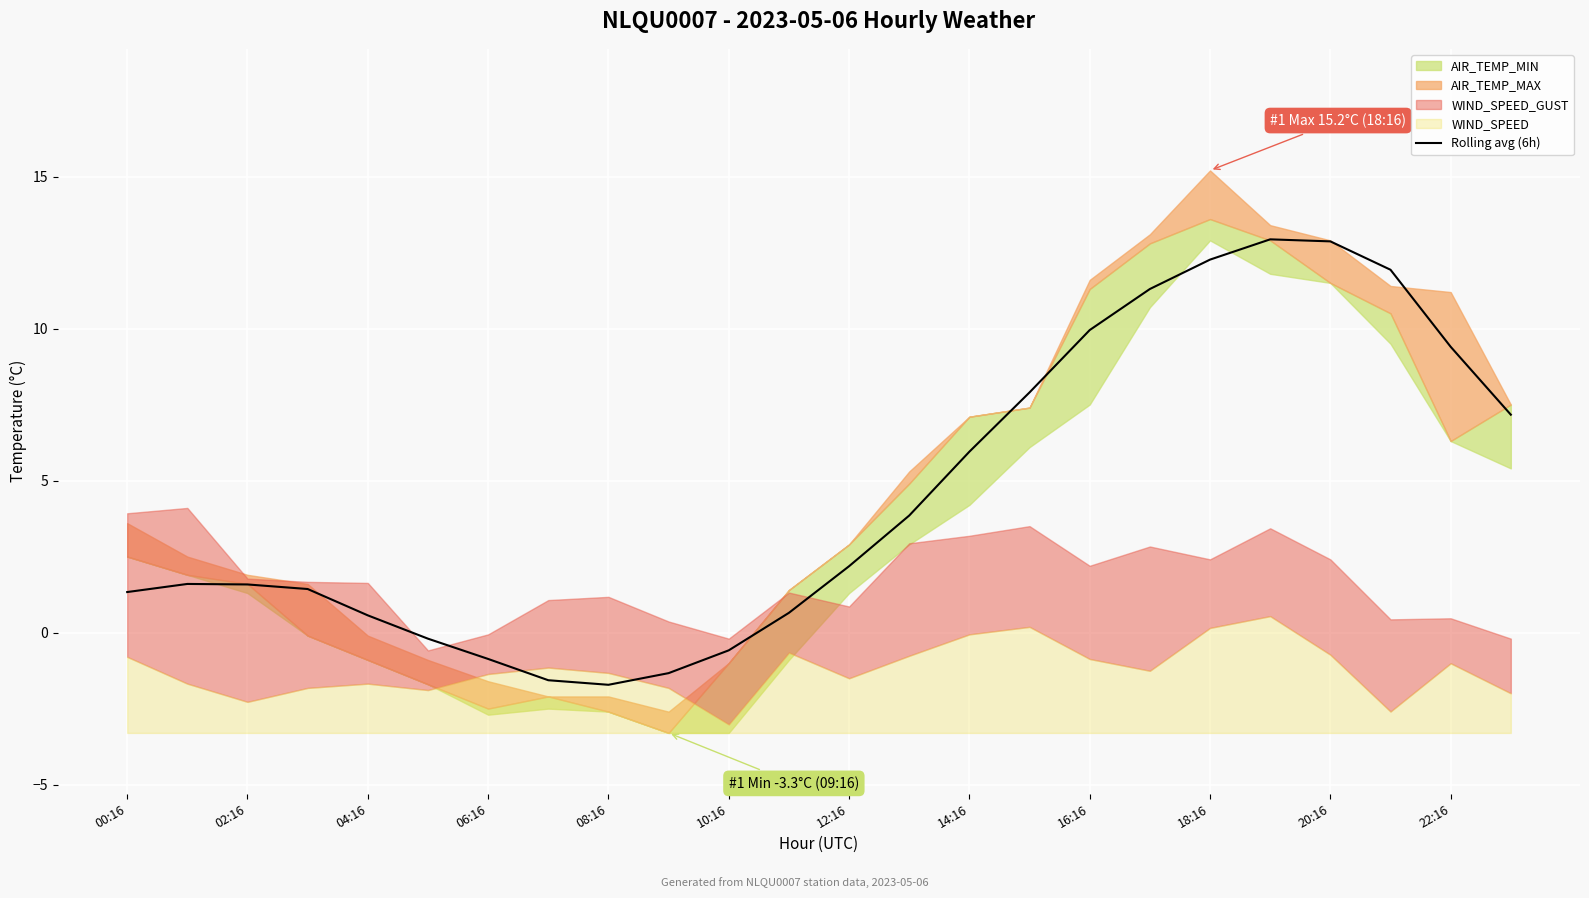

What is the lowest value of the Rolling avg (6h) series?

-1.7